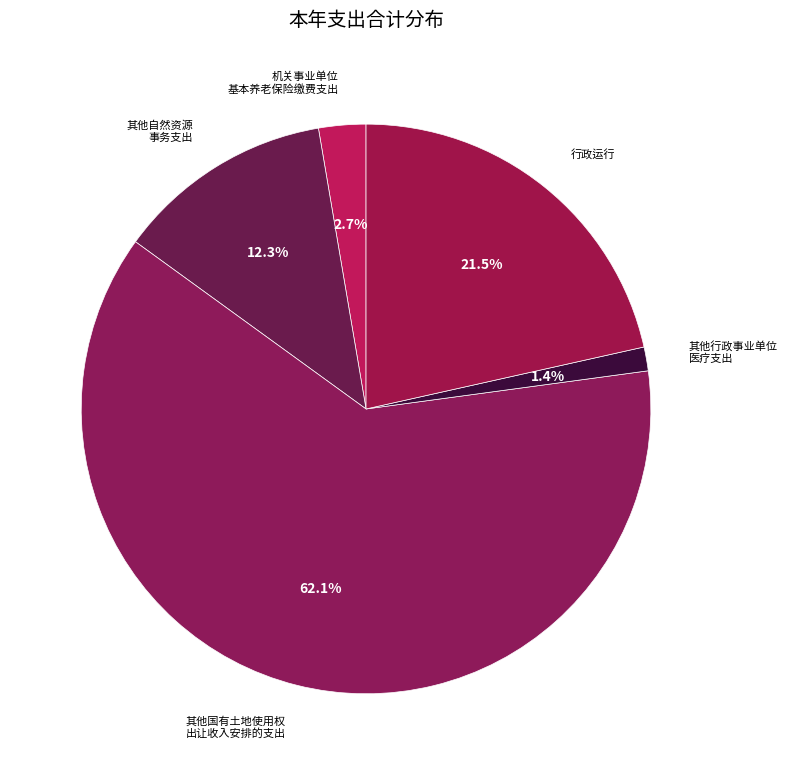

How many segments does this pie chart have?

5